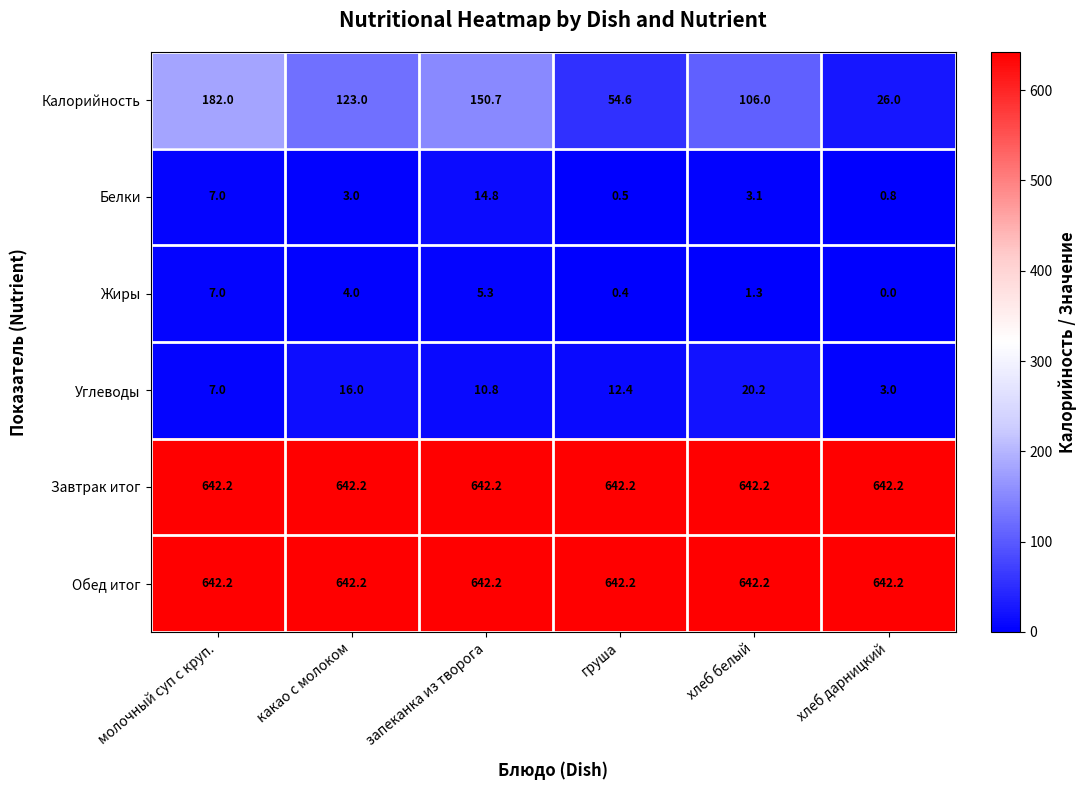

How many distinct data groups are displayed?

6